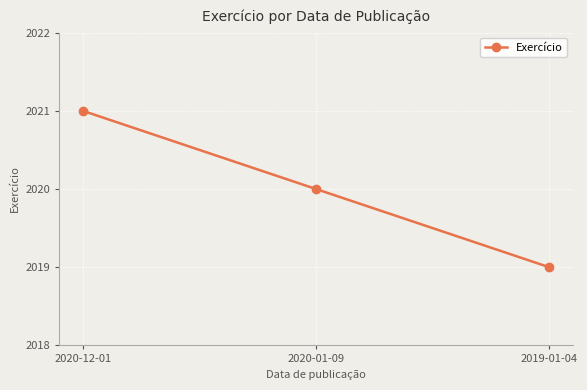

How many values are below 2020?

1